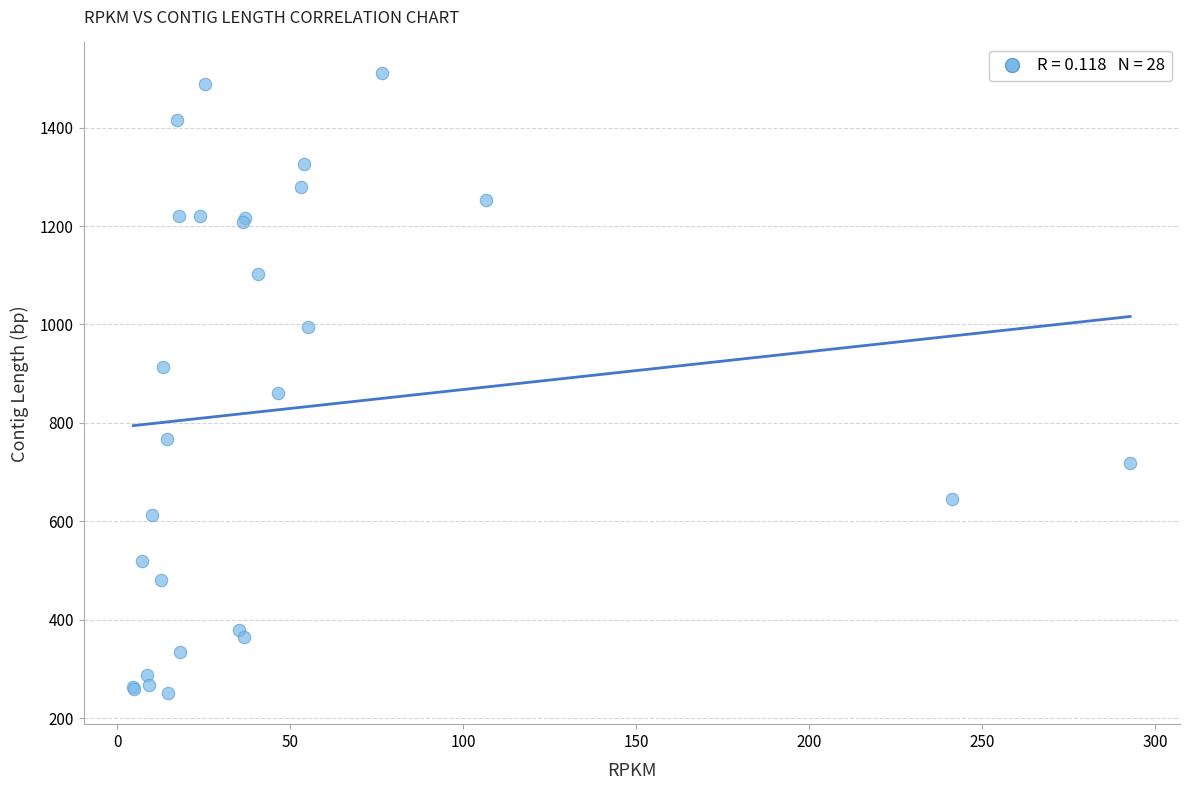

What Y value in the scatter plot is closest to 880?

861